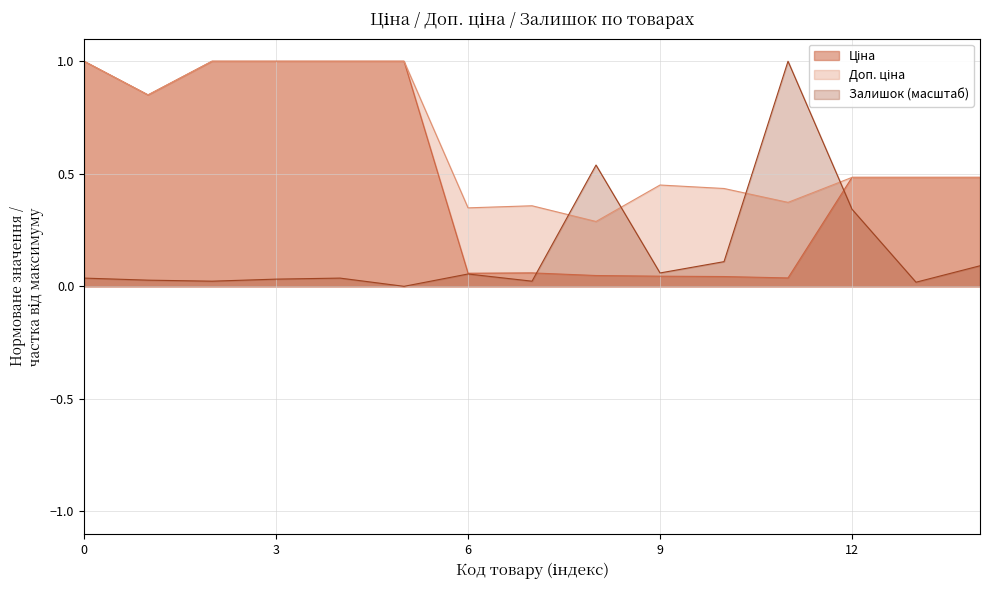

What are all the series names shown in the legend?

Ціна, Доп. ціна, Залишок